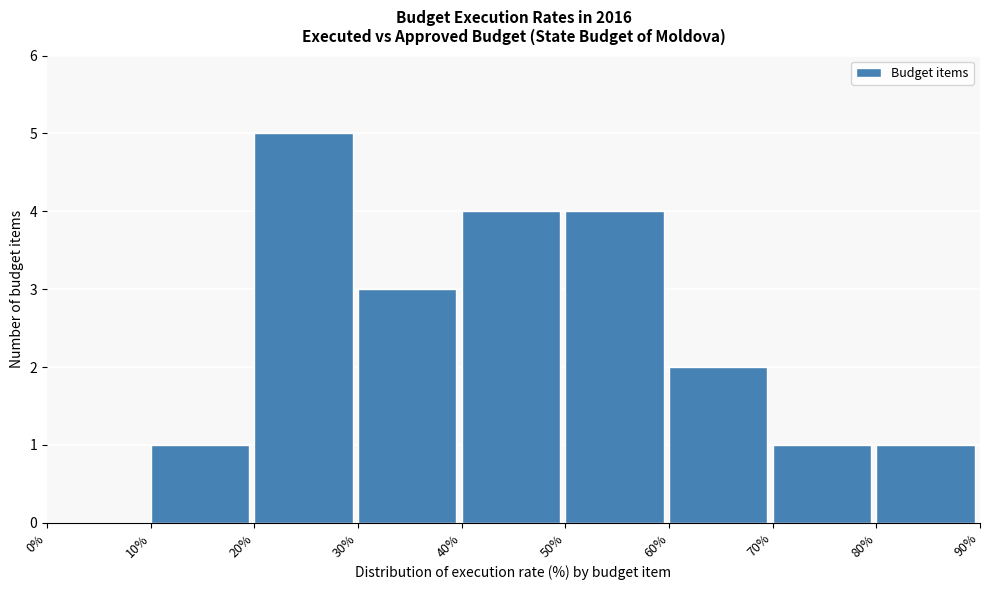

Which range on the x-axis has the tallest bar?

20% to 30%